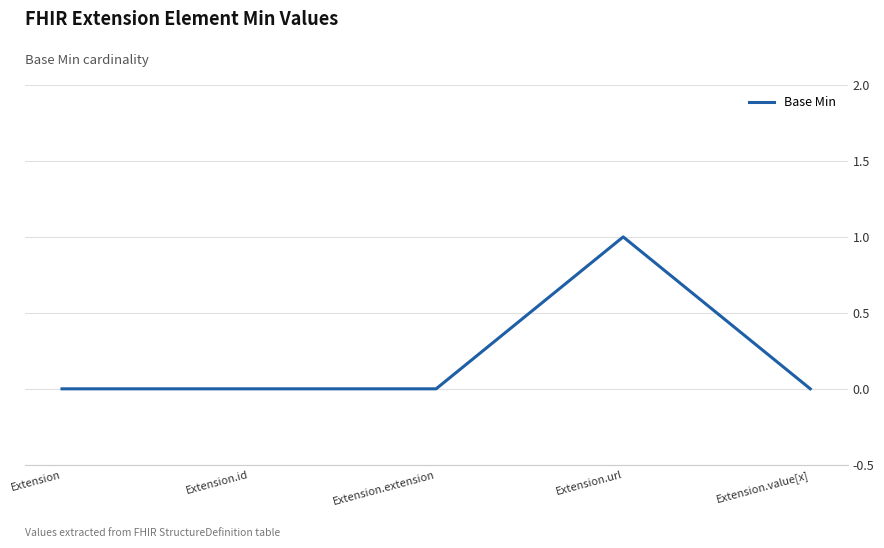

How many lines are shown in the chart?

1